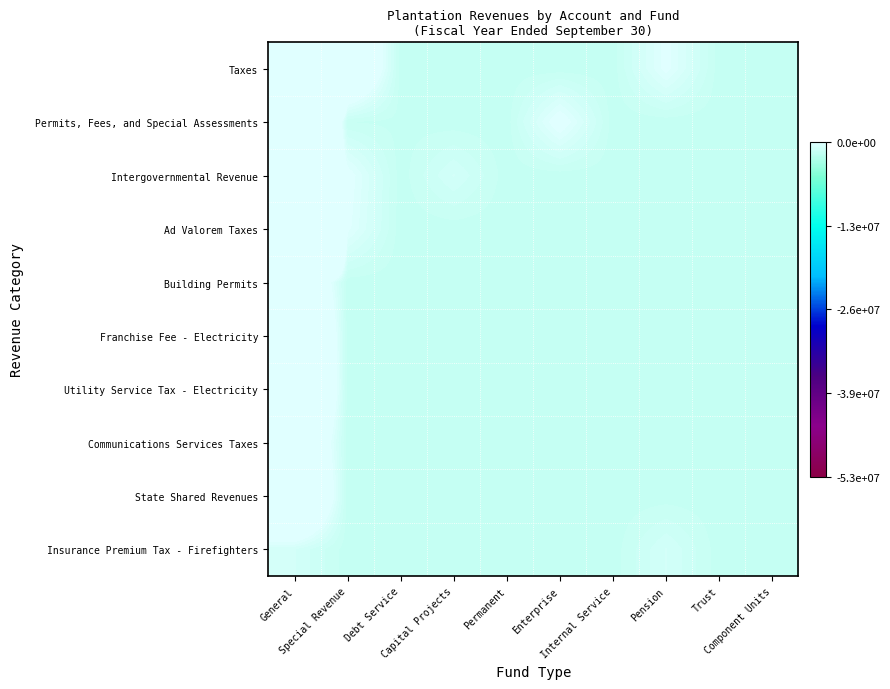

Reading left to right, list all the values displayed in this chart.

Taxes: General=52553541.5	Special Revenue=2531104.5	Debt Service=-1555223.5	Capital Projects=-1555223.5	Permanent=-1555223.5	Enterprise=-1555223.5	Internal Service=-1555223.5	Pension=-65744.5	Trust=-1555223.5	Component Units=-1555223.5
Permits, Fees, and Special Assessments: General=10324027.5	Special Revenue=-1440214.5	Debt Service=-1498783.5	Capital Projects=-1555223.5	Permanent=-1555223.5	Enterprise=165801.5	Internal Service=-1555223.5	Pension=-1555223.5	Trust=-1555223.5	Component Units=-1555223.5
Intergovernmental Revenue: General=6962476.5	Special Revenue=39475.5	Debt Service=-1555223.5	Capital Projects=-797167.5	Permanent=-1555223.5	Enterprise=-1555223.5	Internal Service=-1555223.5	Pension=-1555223.5	Trust=-1555223.5	Component Units=-1555223.5
Ad Valorem Taxes: General=38610493.5	Special Revenue=-103650.5	Debt Service=-1555223.5	Capital Projects=-1555223.5	Permanent=-1555223.5	Enterprise=-1555223.5	Internal Service=-1555223.5	Pension=-1555223.5	Trust=-1555223.5	Component Units=-1555223.5
Building Permits: General=2837477.5	Special Revenue=-1555223.5	Debt Service=-1555223.5	Capital Projects=-1555223.5	Permanent=-1555223.5	Enterprise=-1555223.5	Internal Service=-1555223.5	Pension=-1555223.5	Trust=-1555223.5	Component Units=-1555223.5
Franchise Fee - Electricity: General=5116885.5	Special Revenue=-1555223.5	Debt Service=-1555223.5	Capital Projects=-1555223.5	Permanent=-1555223.5	Enterprise=-1555223.5	Internal Service=-1555223.5	Pension=-1555223.5	Trust=-1555223.5	Component Units=-1555223.5
Utility Service Tax - Electricity: General=5602177.5	Special Revenue=-1555223.5	Debt Service=-1555223.5	Capital Projects=-1555223.5	Permanent=-1555223.5	Enterprise=-1555223.5	Internal Service=-1555223.5	Pension=-1555223.5	Trust=-1555223.5	Component Units=-1555223.5
Communications Services Taxes: General=2791973.5	Special Revenue=-1555223.5	Debt Service=-1555223.5	Capital Projects=-1555223.5	Permanent=-1555223.5	Enterprise=-1555223.5	Internal Service=-1555223.5	Pension=-1555223.5	Trust=-1555223.5	Component Units=-1555223.5
State Shared Revenues: General=3945785.5	Special Revenue=-1555223.5	Debt Service=-1555223.5	Capital Projects=-1555223.5	Permanent=-1555223.5	Enterprise=-1555223.5	Internal Service=-1555223.5	Pension=-1555223.5	Trust=-1555223.5	Component Units=-1555223.5
Insurance Premium Tax - Firefighters: General=-801279.5	Special Revenue=-1555223.5	Debt Service=-1555223.5	Capital Projects=-1555223.5	Permanent=-1555223.5	Enterprise=-1555223.5	Internal Service=-1555223.5	Pension=-801279.5	Trust=-1555223.5	Component Units=-1555223.5